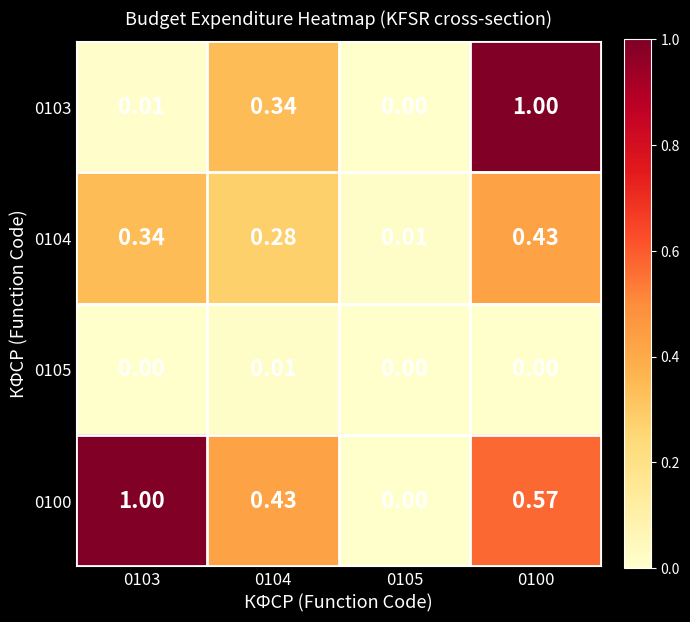

Is the value of 0100 at 0103 greater than the value of 0105 at 0105?

Yes